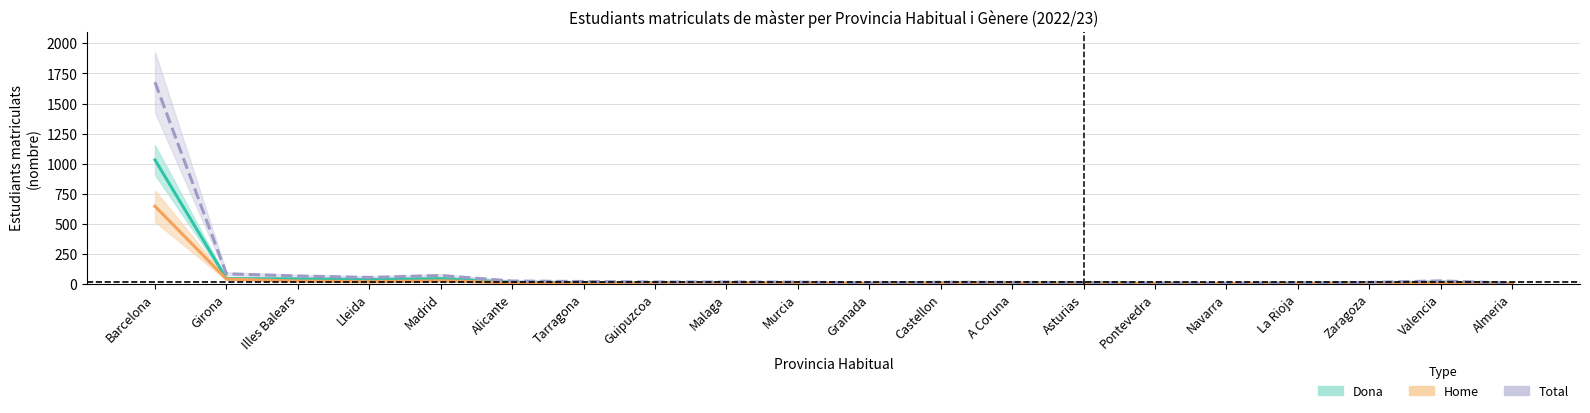

Where is Home (Estimate based on partial data) nearest to the value 324?

Girona